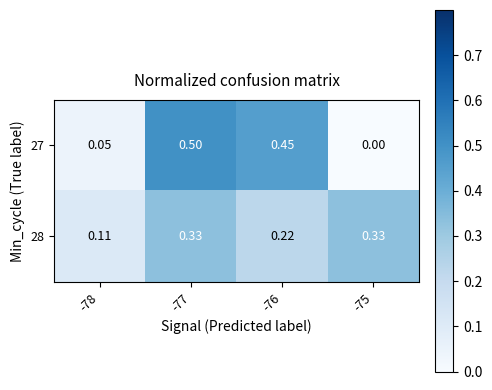

Rank the series at -77 from lowest to highest value.

28, 27